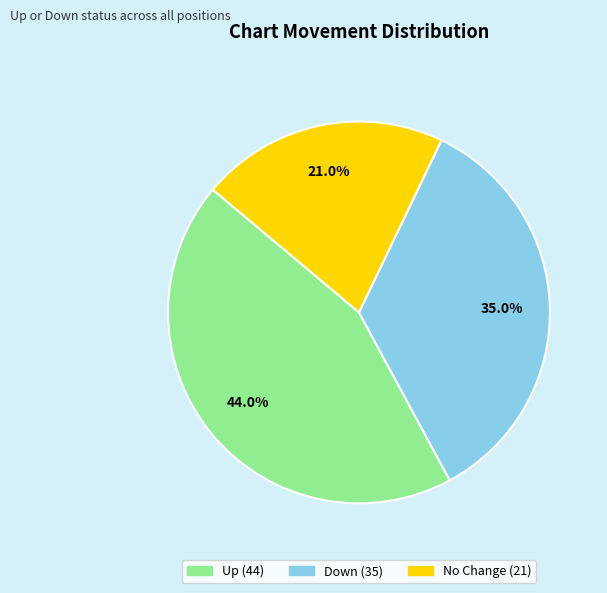

Is there any slice that represents more than half of the pie?

No